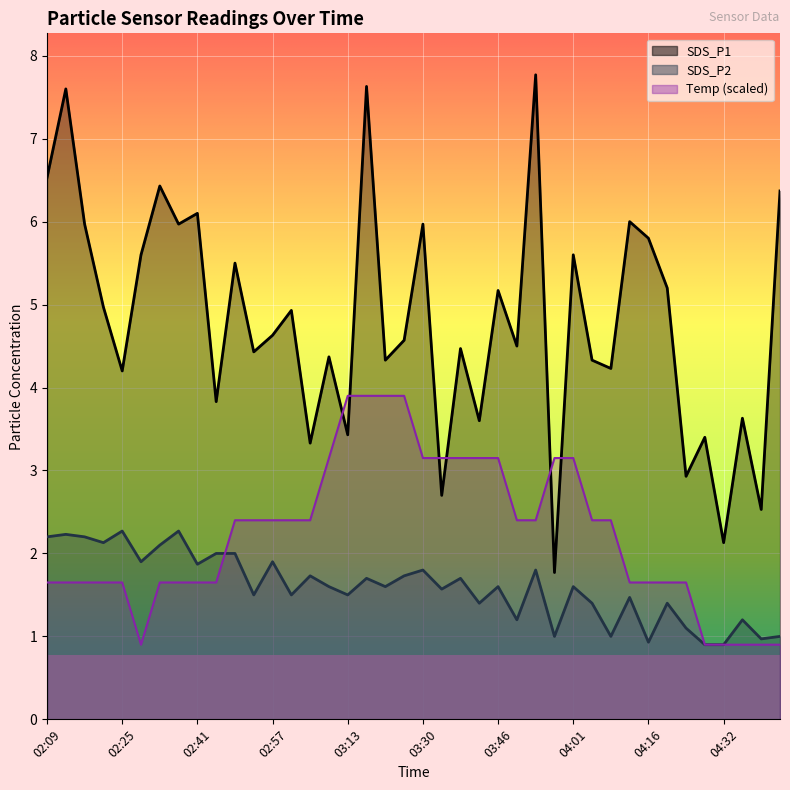

Where is the first local minimum for SDS_P1?

02:25